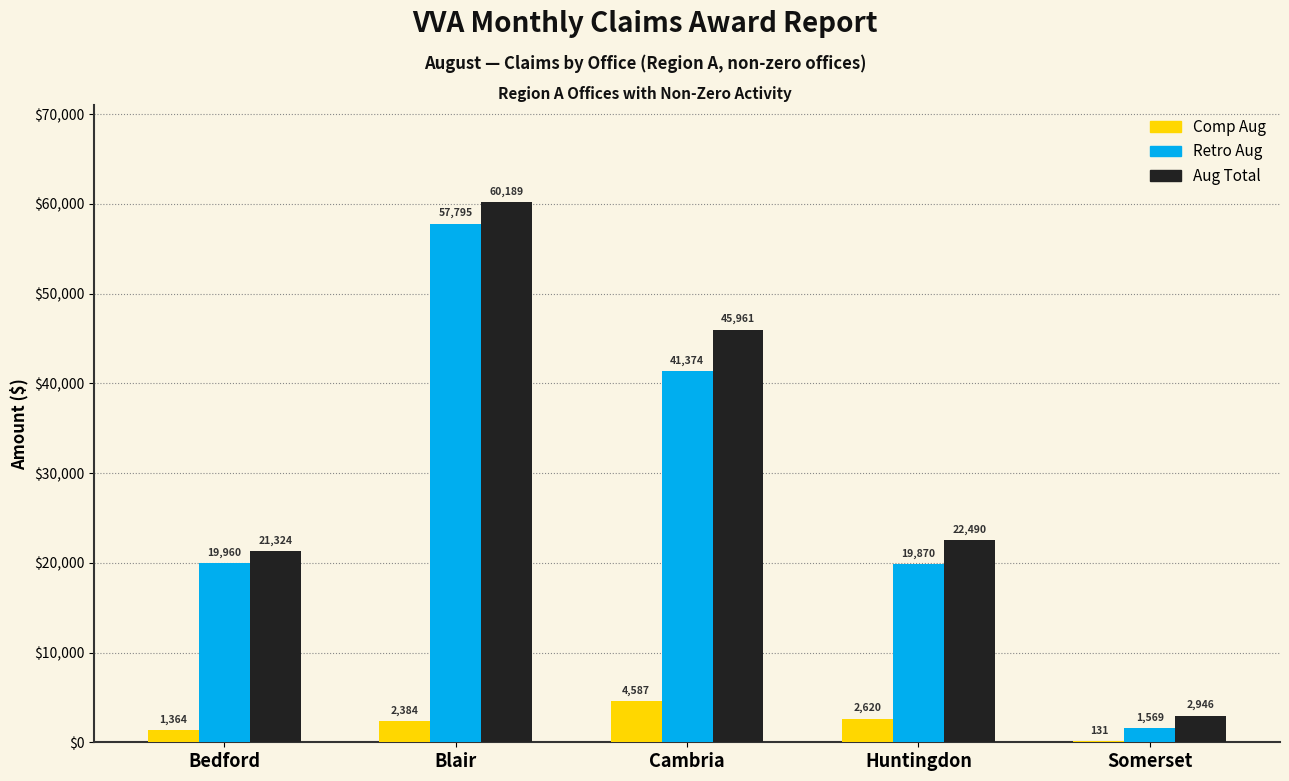

Reading right to left, transcribe all the data shown in this chart.

Comp Aug: Somerset=131	Huntingdon=2620	Cambria=4587	Blair=2384	Bedford=1364
Retro Aug: Somerset=1569	Huntingdon=19870	Cambria=41374	Blair=57795	Bedford=19960
Aug Total: Somerset=2946	Huntingdon=22490	Cambria=45961	Blair=60189	Bedford=21324